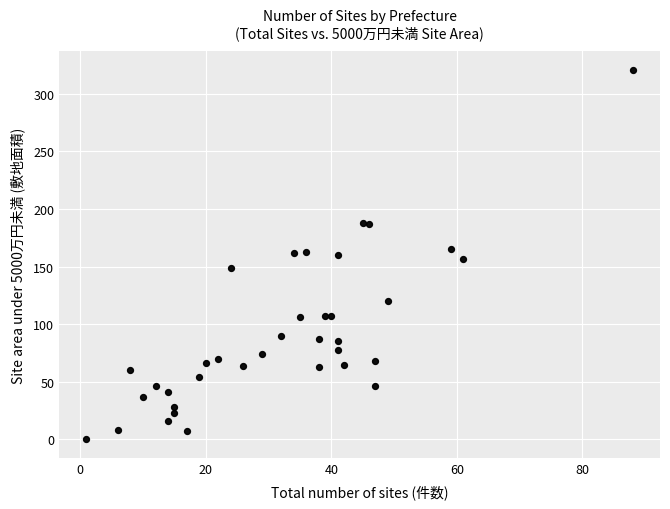

What is the range of Y values (max minus min)?

321